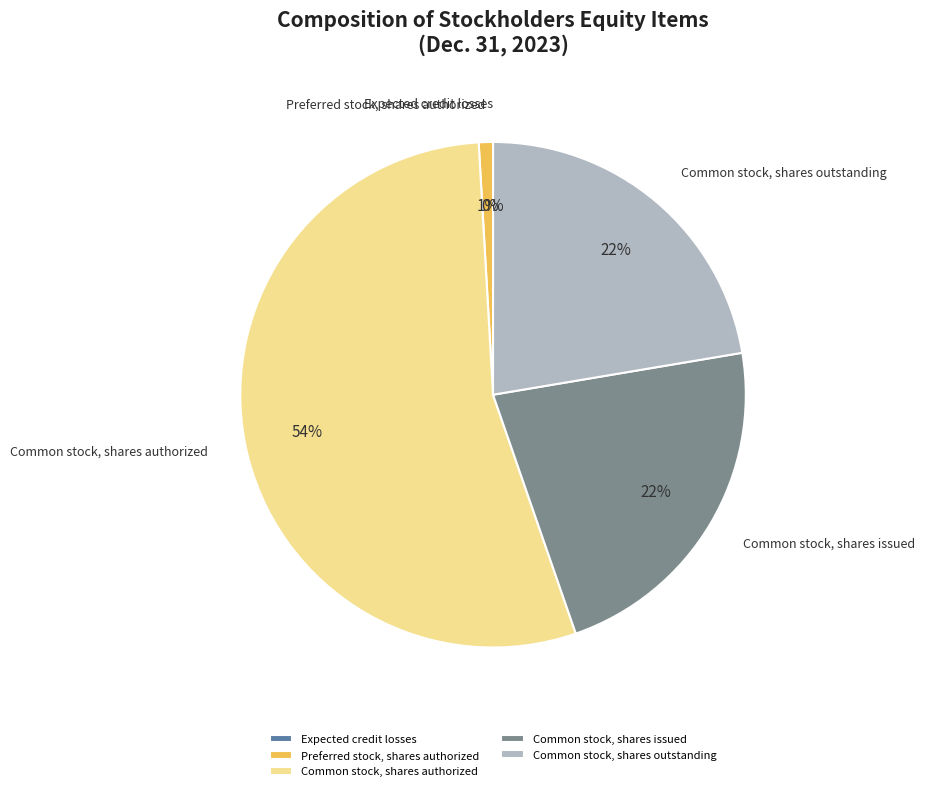

What is the largest slice in the pie chart?

Common stock, shares authorized